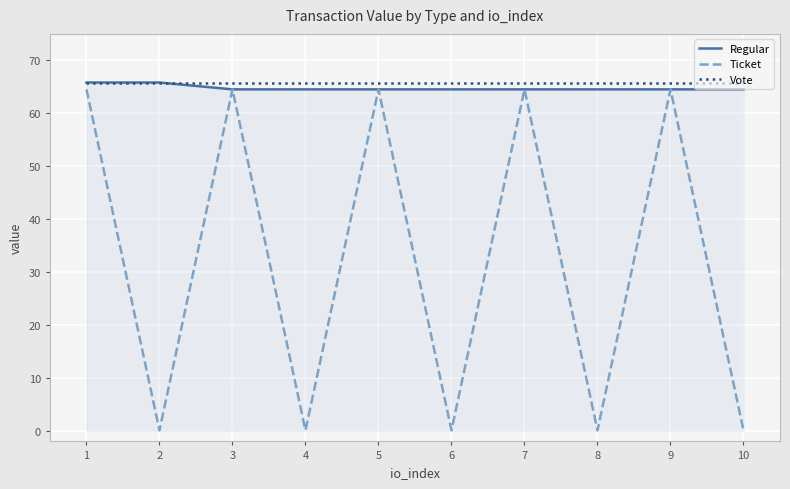

Which series has the widest spread of values?

Ticket